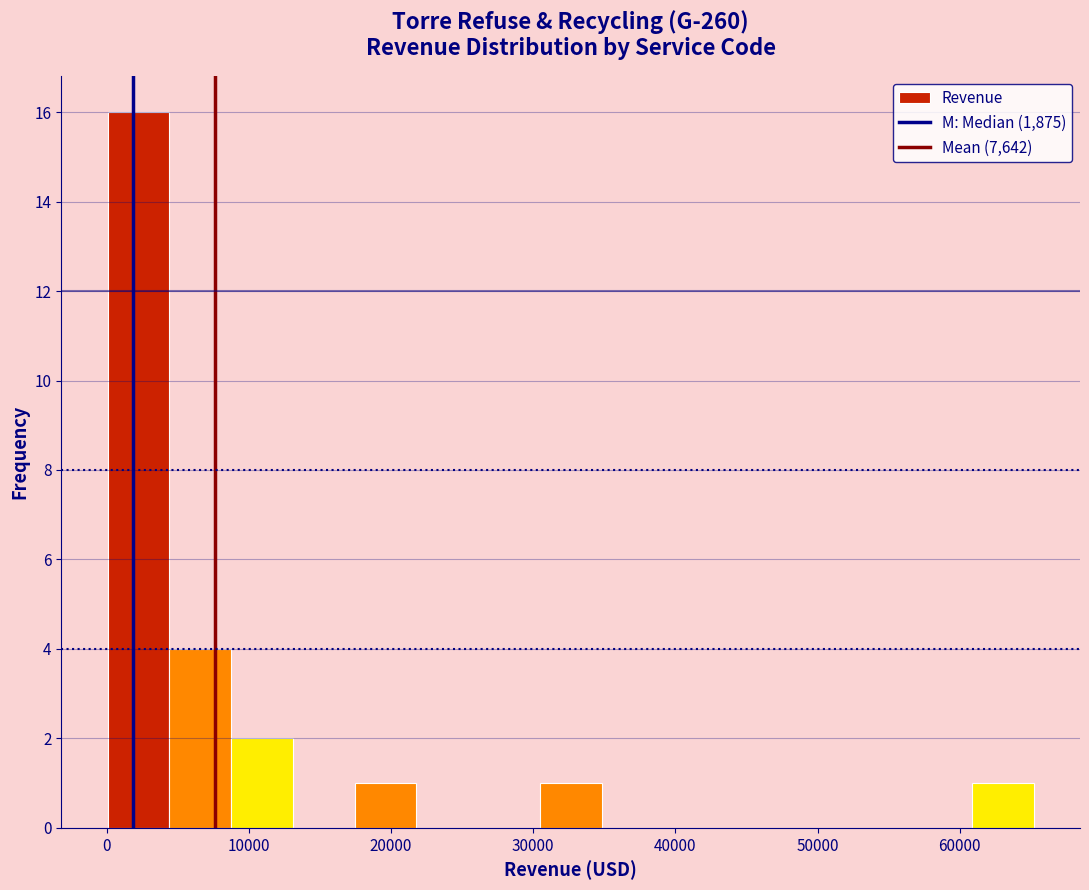

Reading left to right, list every bar in this chart as the range it spans on the x-axis followed by its height. Neither the bar edges nor the heights are printed on the chart, so give them approximately, as read against the axes.

0 to 4000: 16
4000 to 9000: 4
9000 to 13000: 2
13000 to 17000: 0
17000 to 22000: 1
22000 to 26000: 0
26000 to 30000: 0
30000 to 35000: 1
35000 to 39000: 0
39000 to 43000: 0
43000 to 48000: 0
48000 to 52000: 0
52000 to 57000: 0
57000 to 61000: 0
61000 to 65000: 1